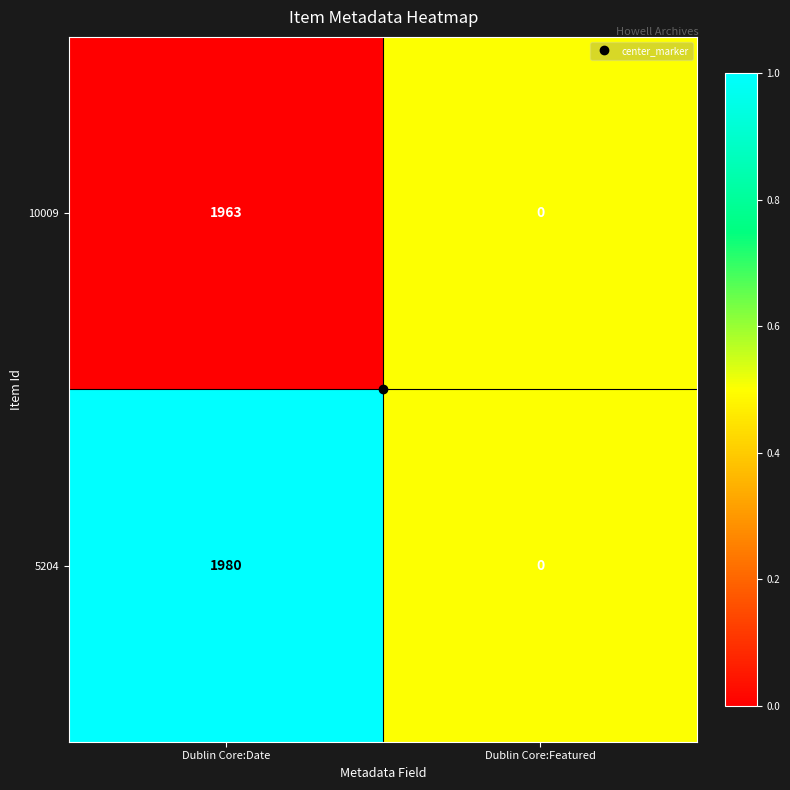

List the series in order of their peak value, lowest first.

10009, 5204